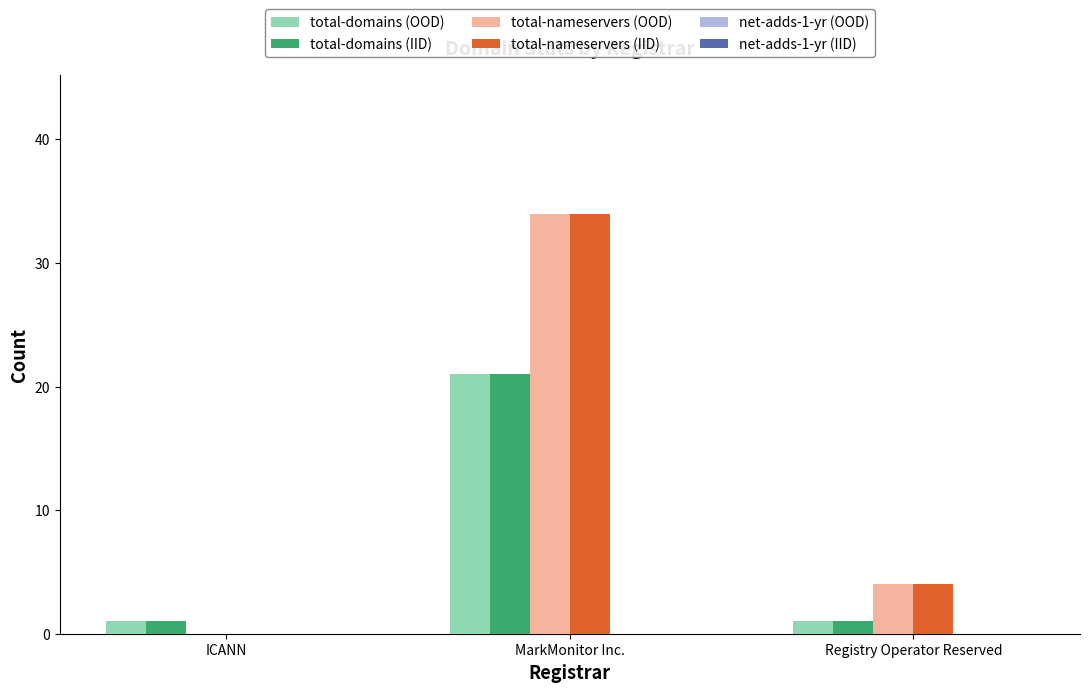

At which category is the sum across all series the highest?

MarkMonitor Inc.